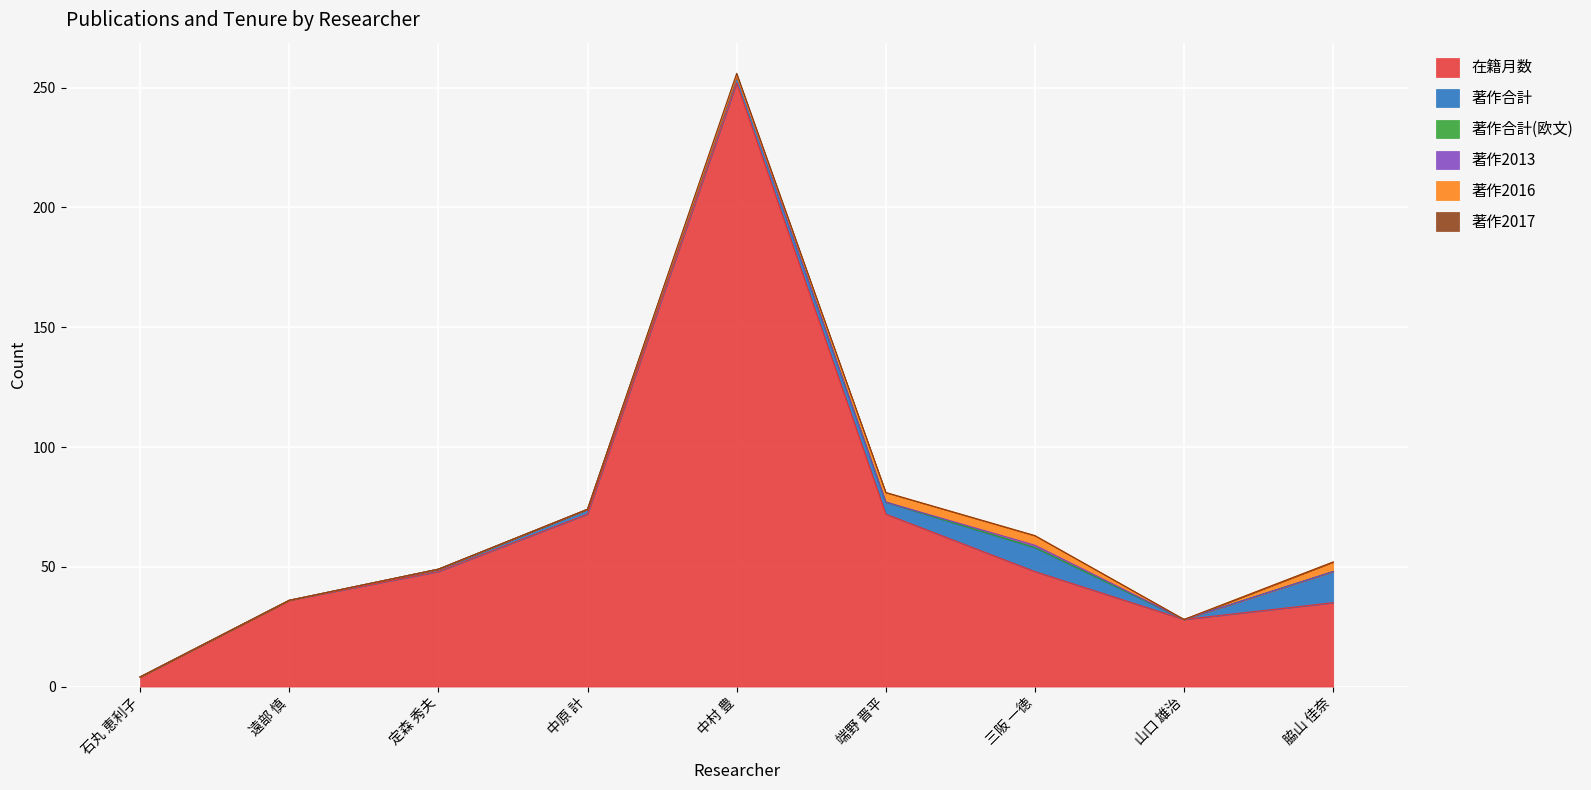

Reading right to left, what are all the values shown in this chart?

在籍月数: 35	28	48	72	252	72	48	36	4
著作合計: 13	0	10	5	3	2	1	0	0
著作合計(欧文): 0	0	0	0	0	0	0	0	0
著作2013: 0	0	1	0	0	0	0	0	0
著作2016: 4	0	4	4	0	0	0	0	0
著作2017: 0	0	0	0	1	0	0	0	0